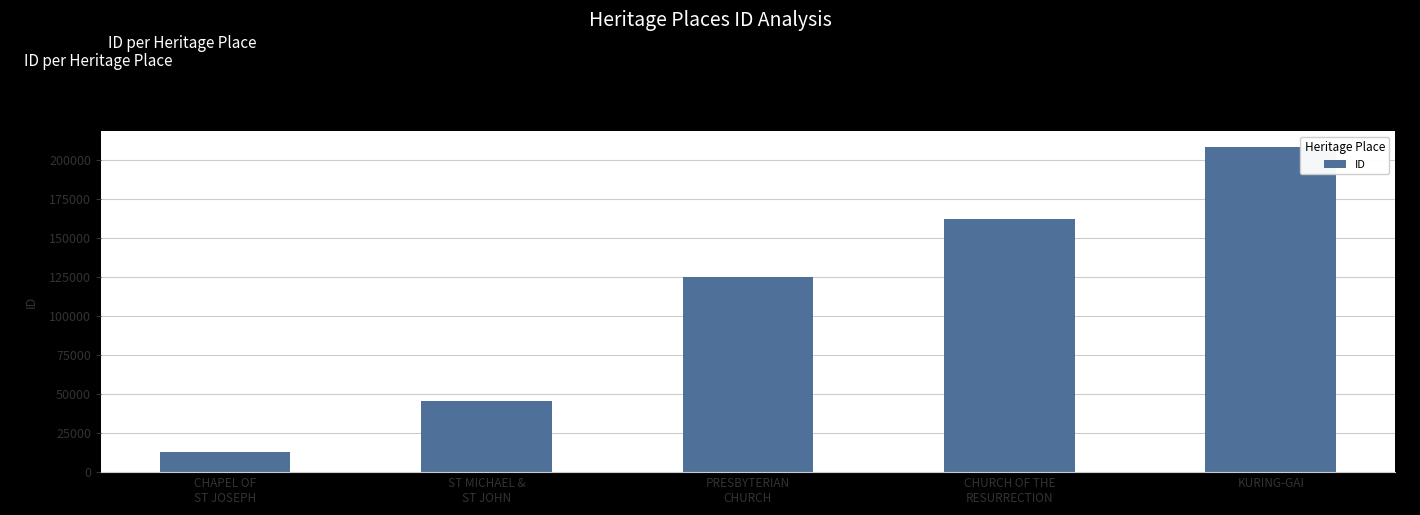

What is the difference between the maximum and minimum values?

195251